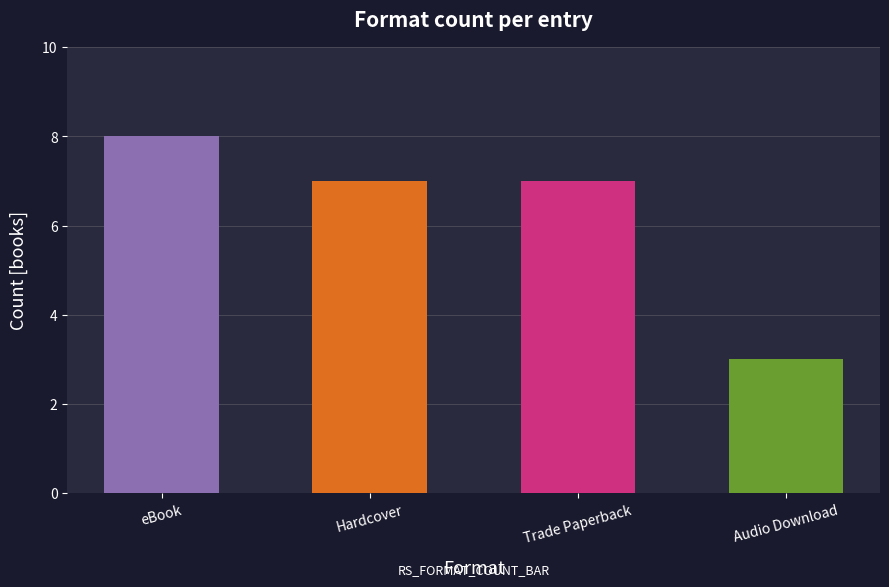

What is the minimum value shown in the chart?

3